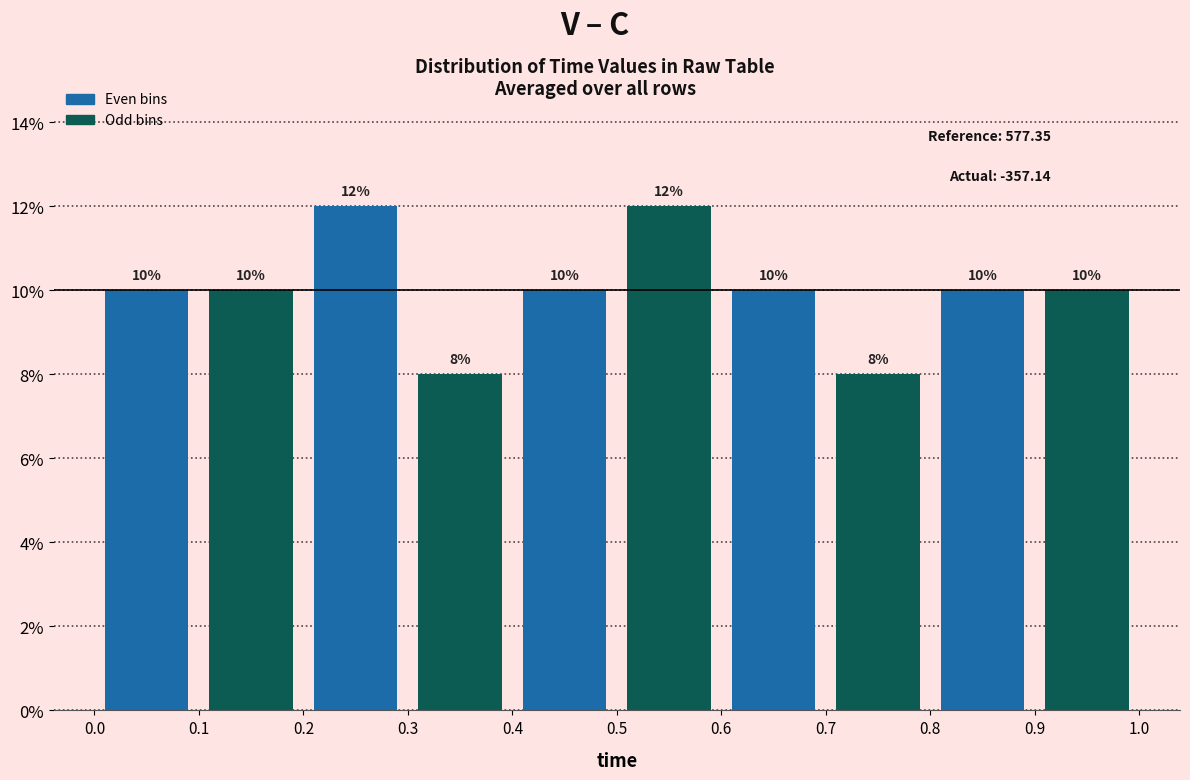

How tall is the bar that spans 0.1 to 0.2 on the x-axis?

10